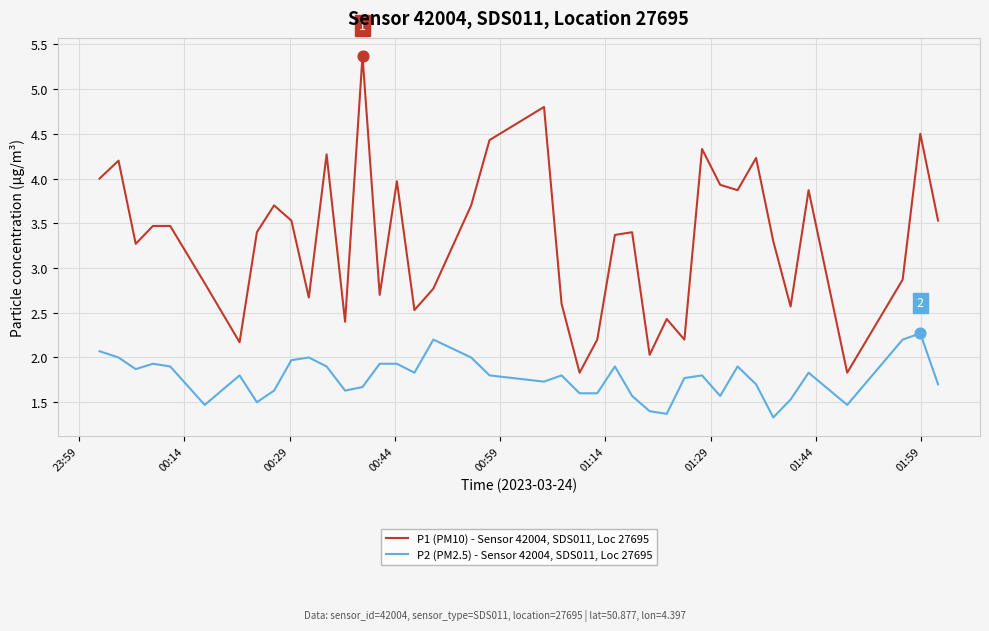

List the series in order of their overall mean, lowest first.

P2 (PM2.5) - Sensor 42004, SDS011, Loc 27695, P1 (PM10) - Sensor 42004, SDS011, Loc 27695